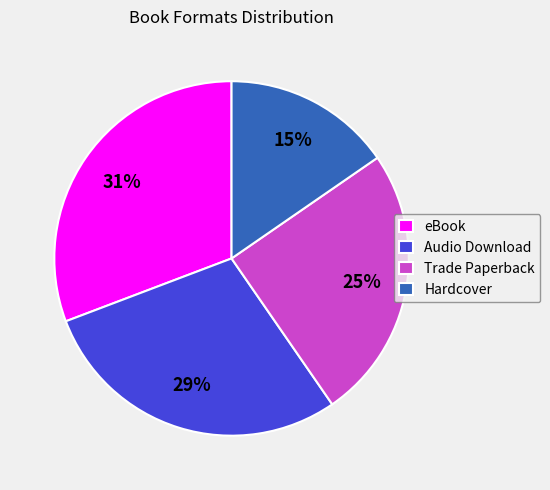

Is Trade Paperback the majority of the pie?

No